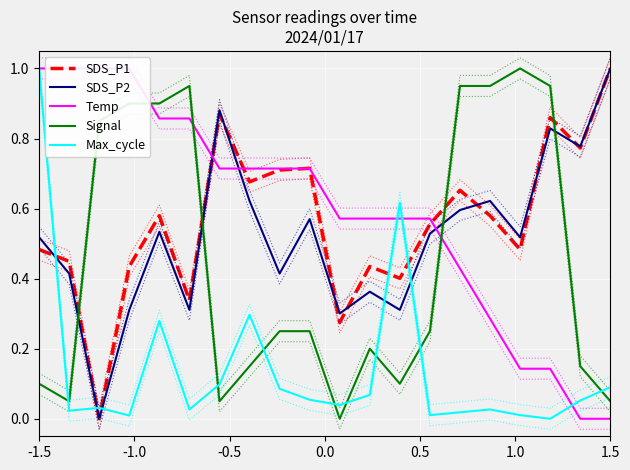

At which label does Temp reach its peak?

-1.5